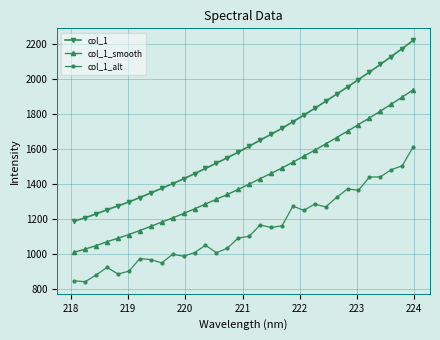

List the series in order of their overall mean, highest first.

col_1, col_1_smooth, col_1_alt